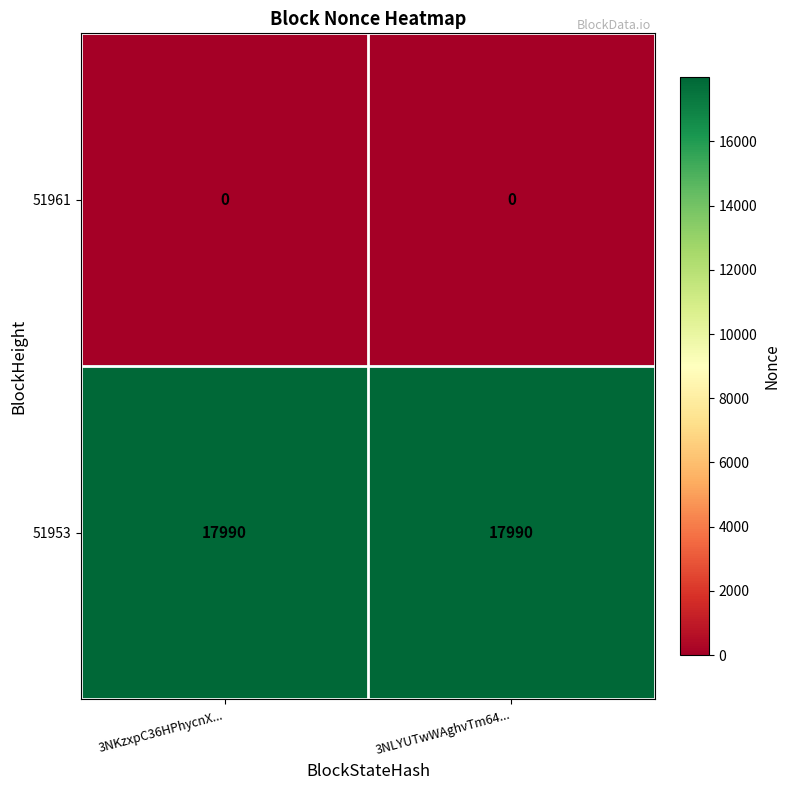

The value of 51961 at 3NKzxpC36HPhycnX... is 0. True or false?

True